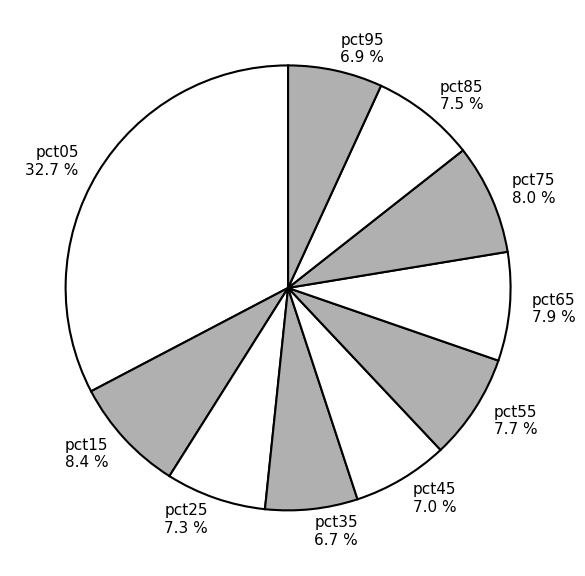

Does pct05 represent more than half of the total?

No